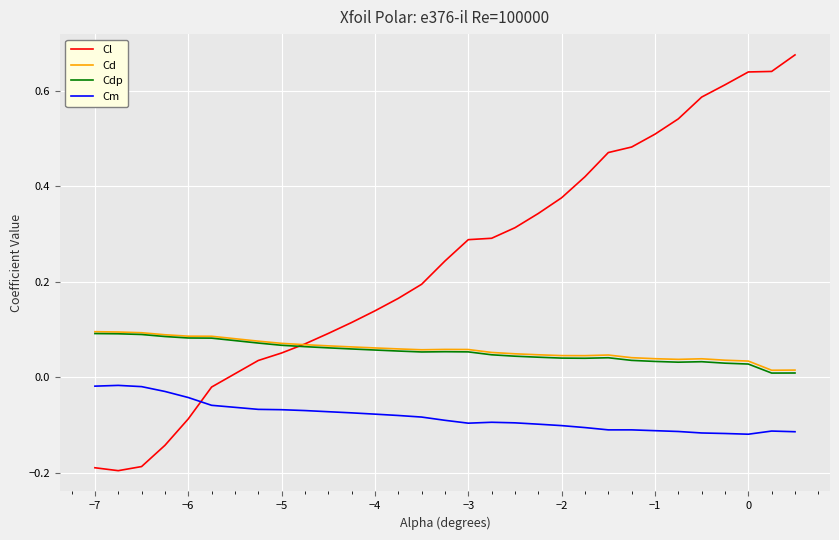

Which series has the largest total across all categories?

Cl